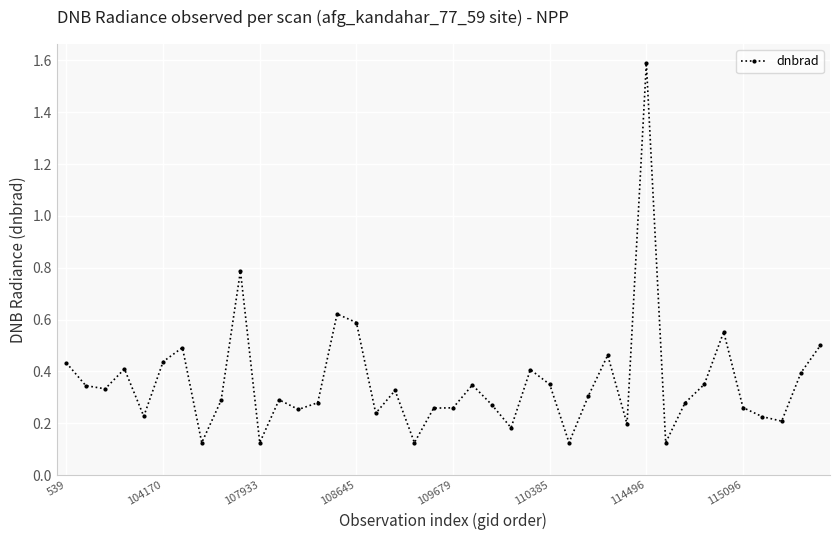

True or false: the data has more than 0 interior local peaks.

True